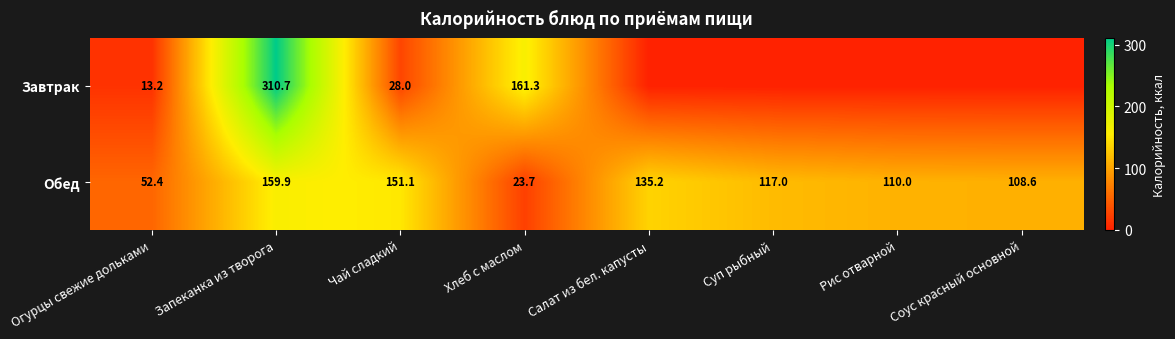

Is the value of Завтрак at Запеканка из творога greater than the value of Обед at Запеканка из творога?

Yes